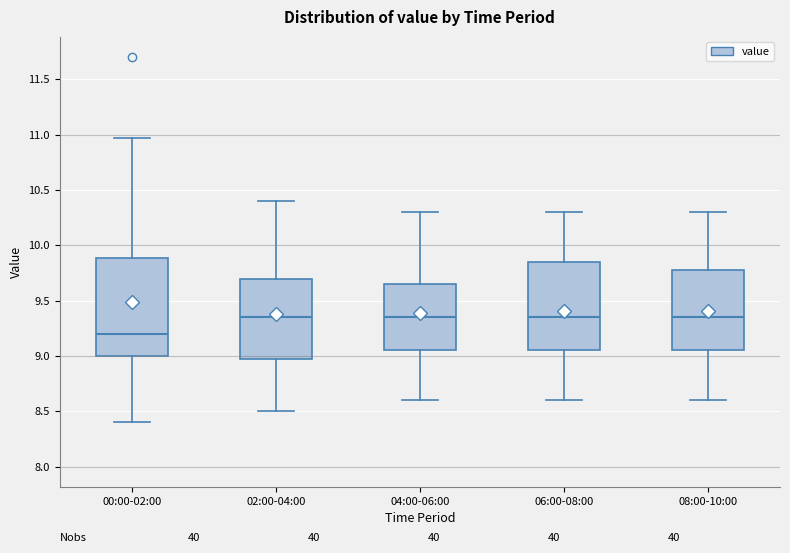

Reading left to right, transcribe this box plot: for each box, give where its median line is, the range the box spans, and where its two whiskers end, as read against the y-axis. The values are not printed on the chart, so give them approximately, as read against the axis.

00:00-02:00: median 9.20, box 9.00 to 9.90, whiskers 8.40 to 10.95
02:00-04:00: median 9.35, box 9.00 to 9.70, whiskers 8.50 to 10.40
04:00-06:00: median 9.35, box 9.05 to 9.65, whiskers 8.60 to 10.30
06:00-08:00: median 9.35, box 9.05 to 9.85, whiskers 8.60 to 10.30
08:00-10:00: median 9.35, box 9.05 to 9.80, whiskers 8.60 to 10.30